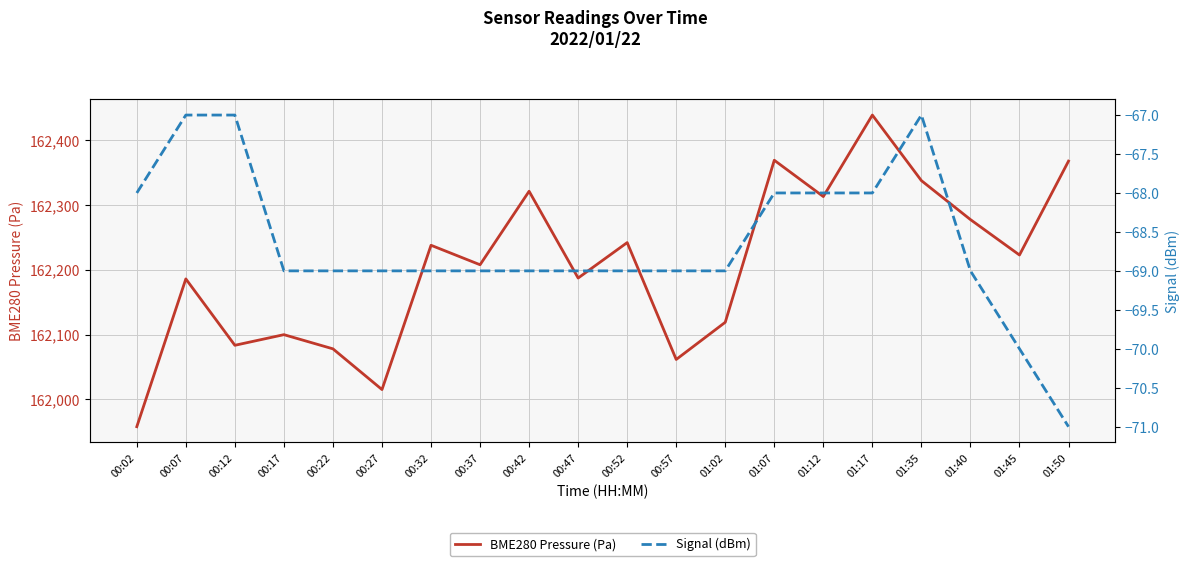

The Signal (dBm) series shows -108.1 at 01:45. True or false?

False